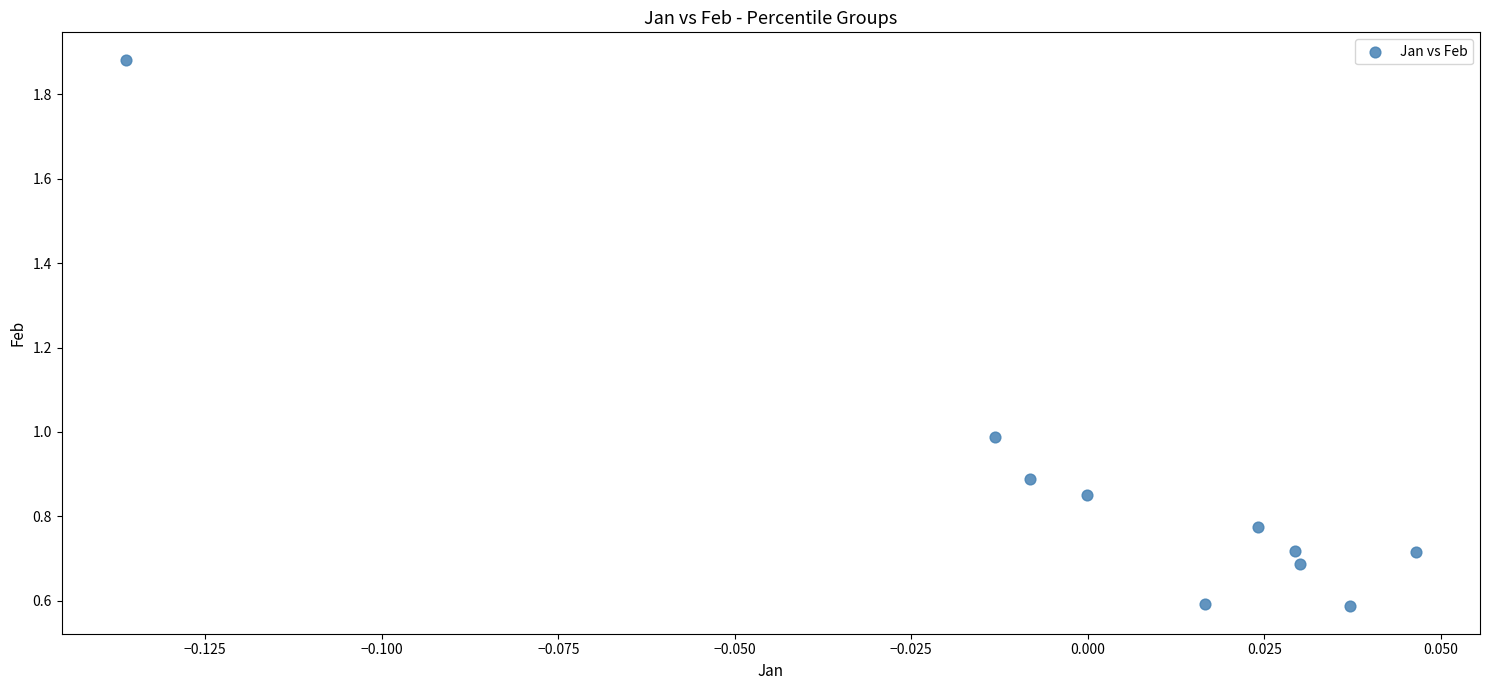

What is the range of Y values (max minus min)?

1.3